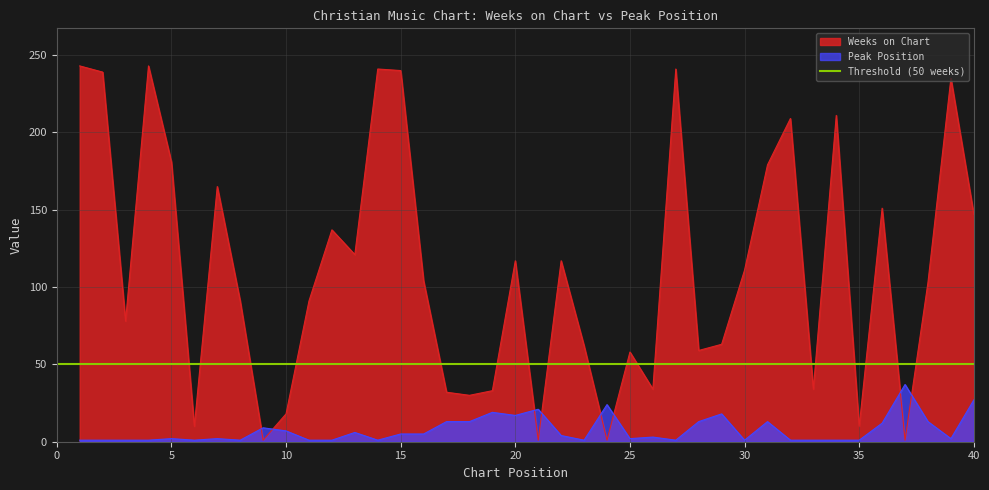

What is the smallest value displayed?

1